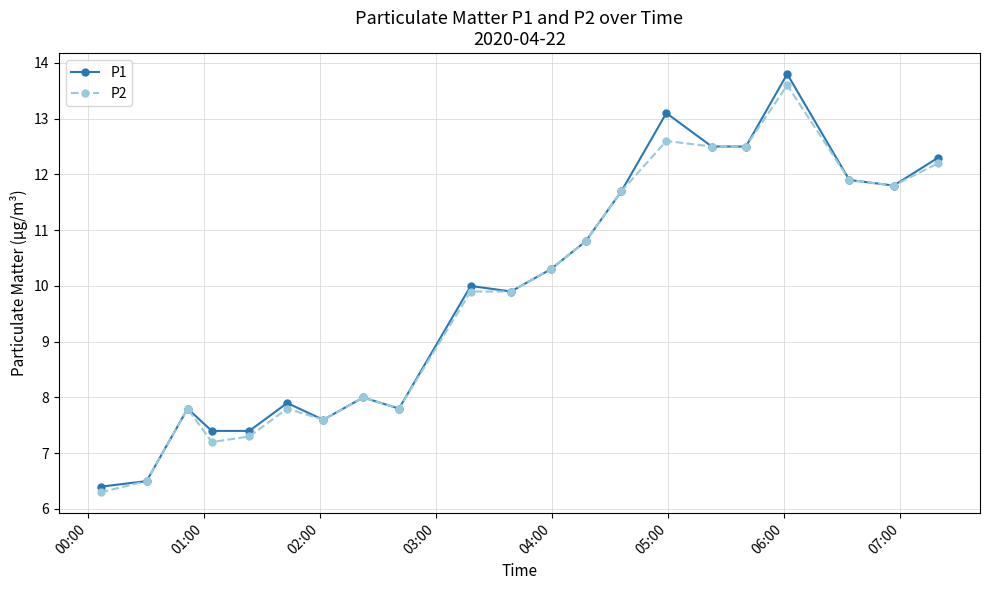

What is the difference between the maximum and minimum values in the P2 series?

7.3